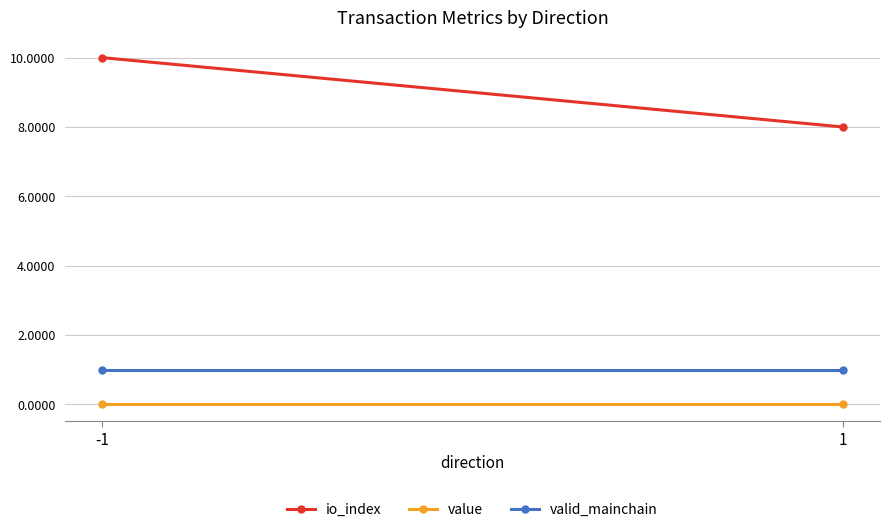

At how many categories does at least one series exceed 9?

1